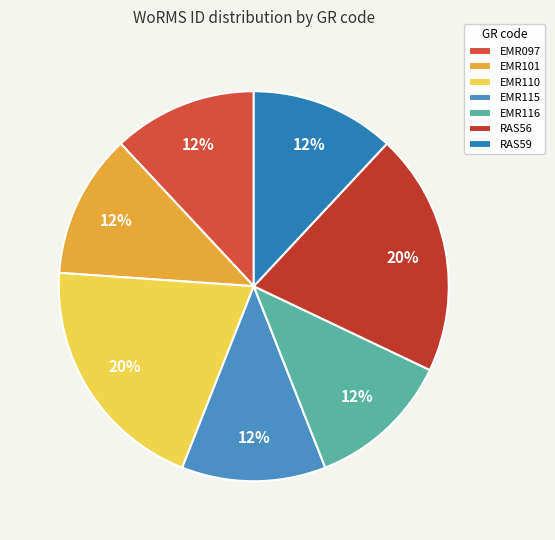

How many slices are in this pie chart?

7